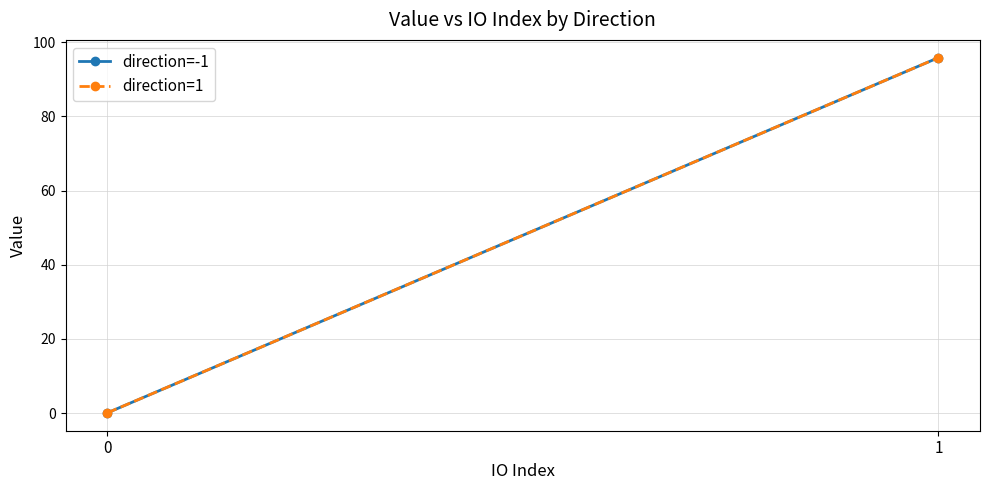

Reading left to right, list all the values displayed in this chart.

direction=-1: 0.0	95.8
direction=1: 0.0	95.8